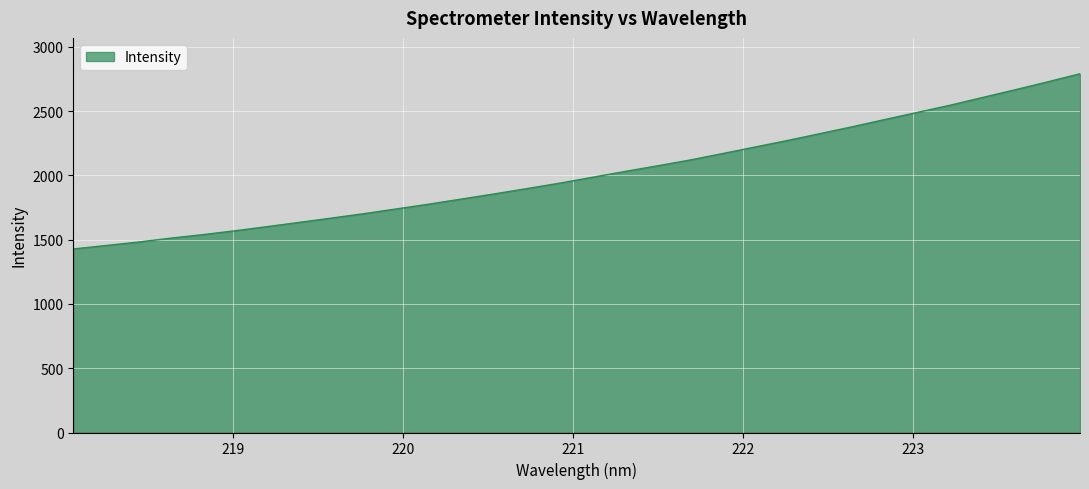

What is the minimum value shown in the chart?

1427.9